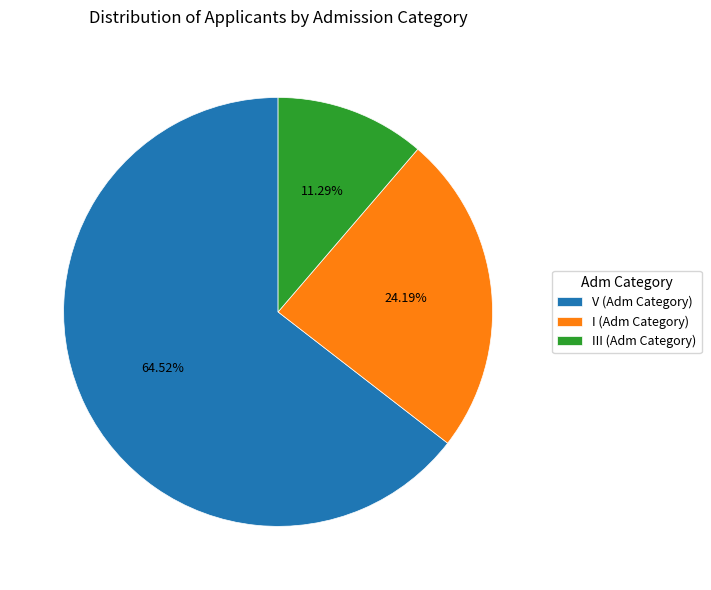

What is the majority slice?

V (Adm Category)